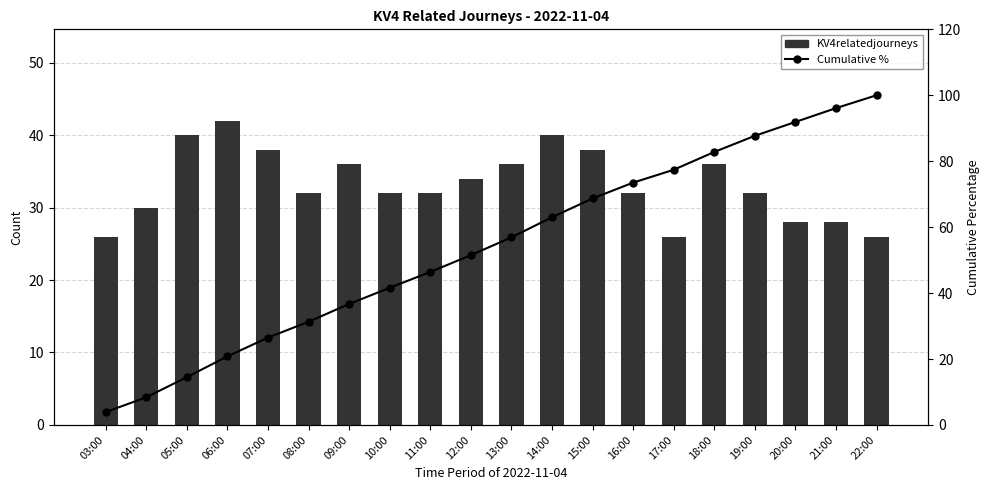

Is it true that KV4relatedjourneys equals 25.5 at 14:00?

False